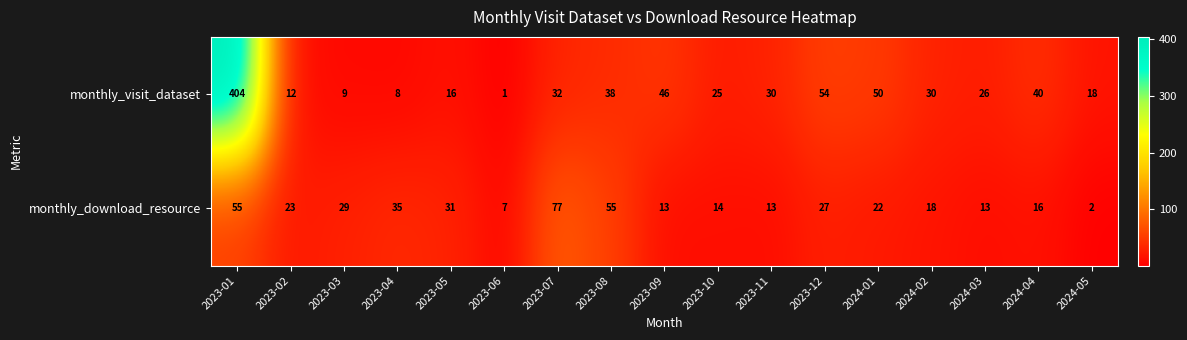

What is the difference between the maximum and minimum values in the monthly_visit_dataset series?

403